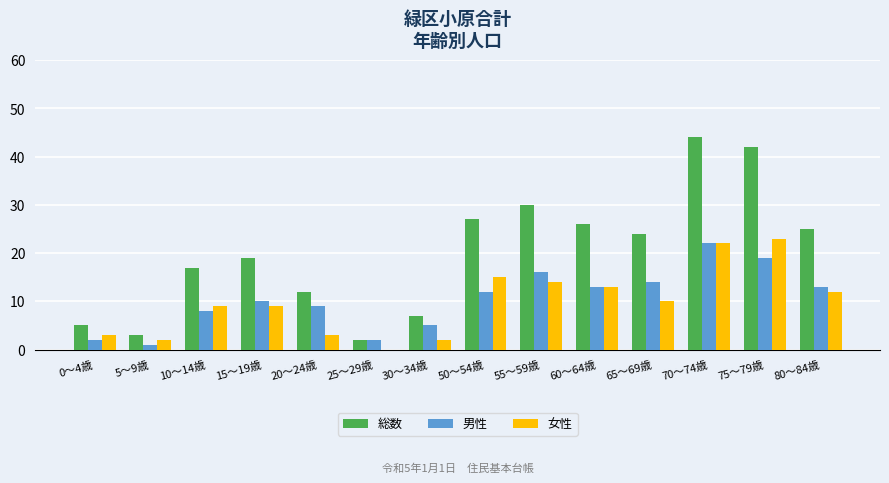

Is the value of 男性 at 30～34歳 greater than the value of 総数 at 30～34歳?

No